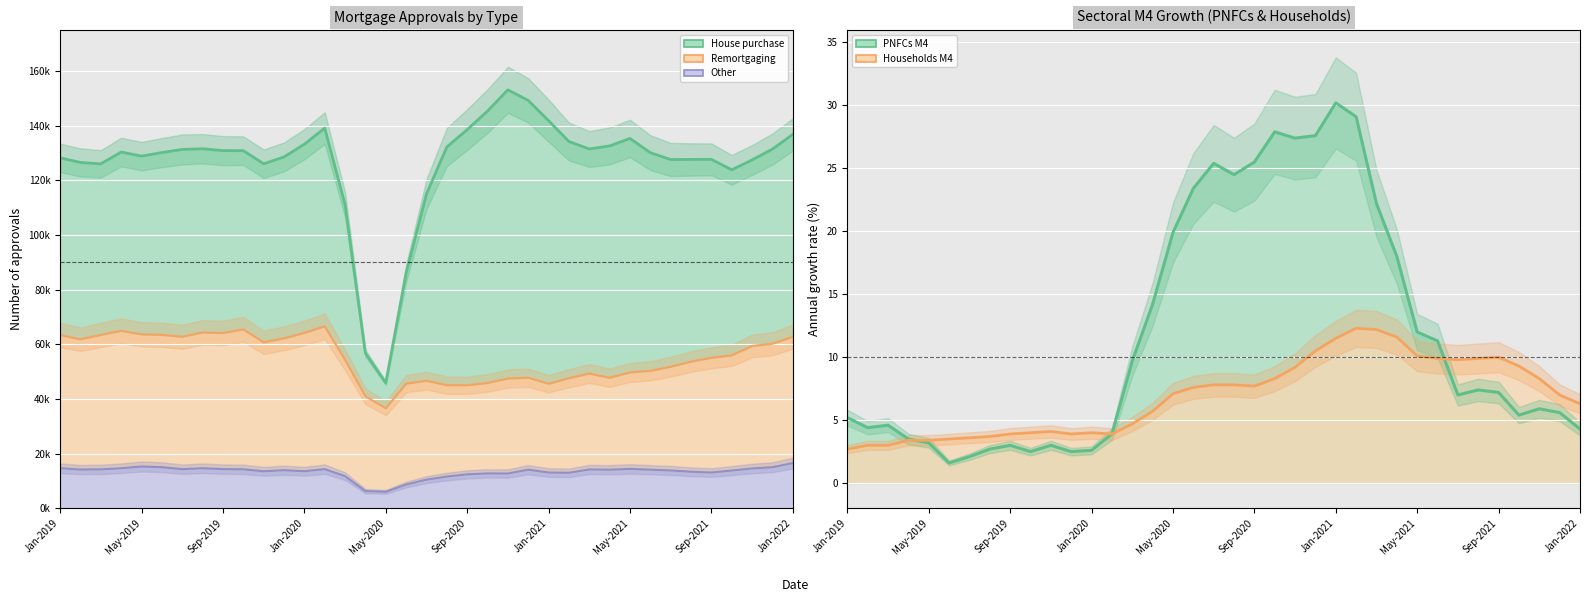

True or false: Households M4 and Other cross at least once.

False